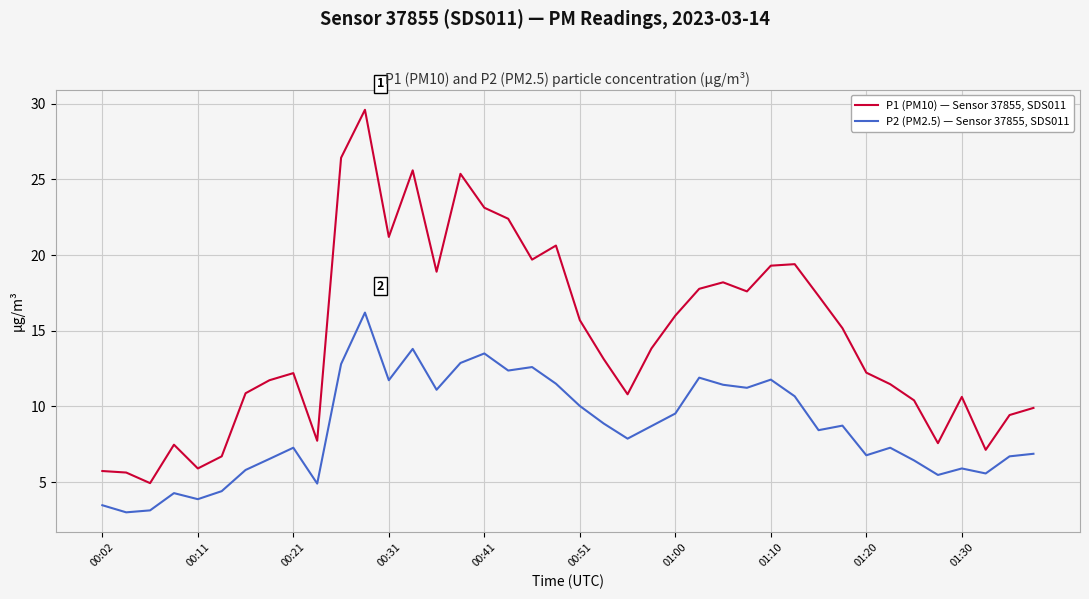

True or false: P2 (PM2.5) — Sensor 37855, SDS011 and P1 (PM10) — Sensor 37855, SDS011 intersect in this chart.

False